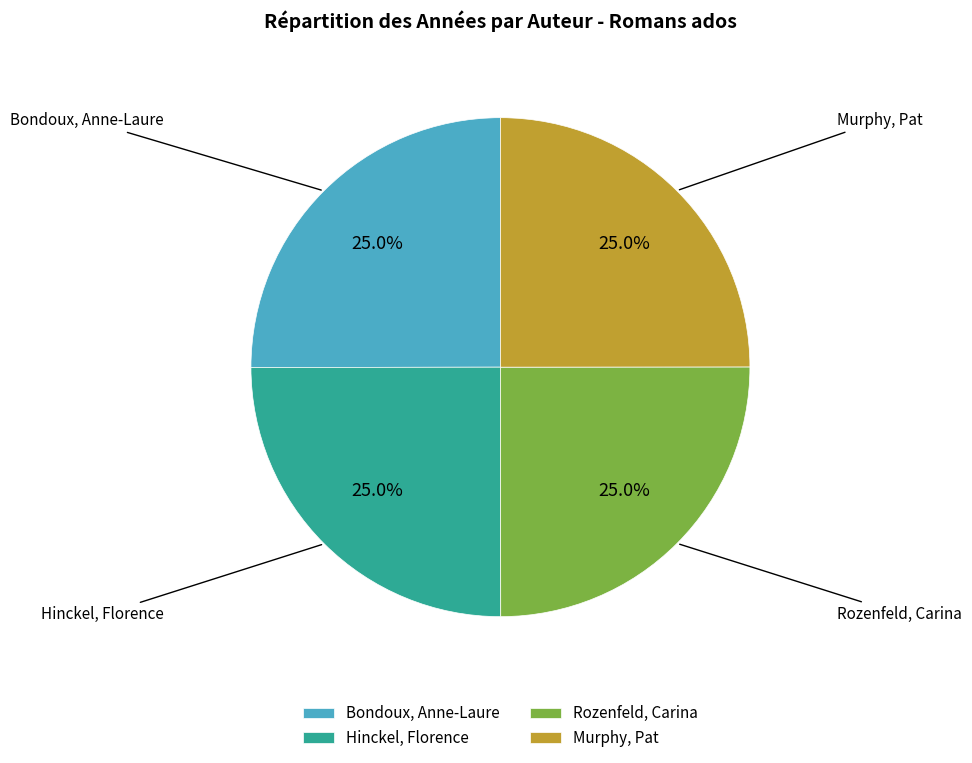

Count the number of slices in the pie.

4